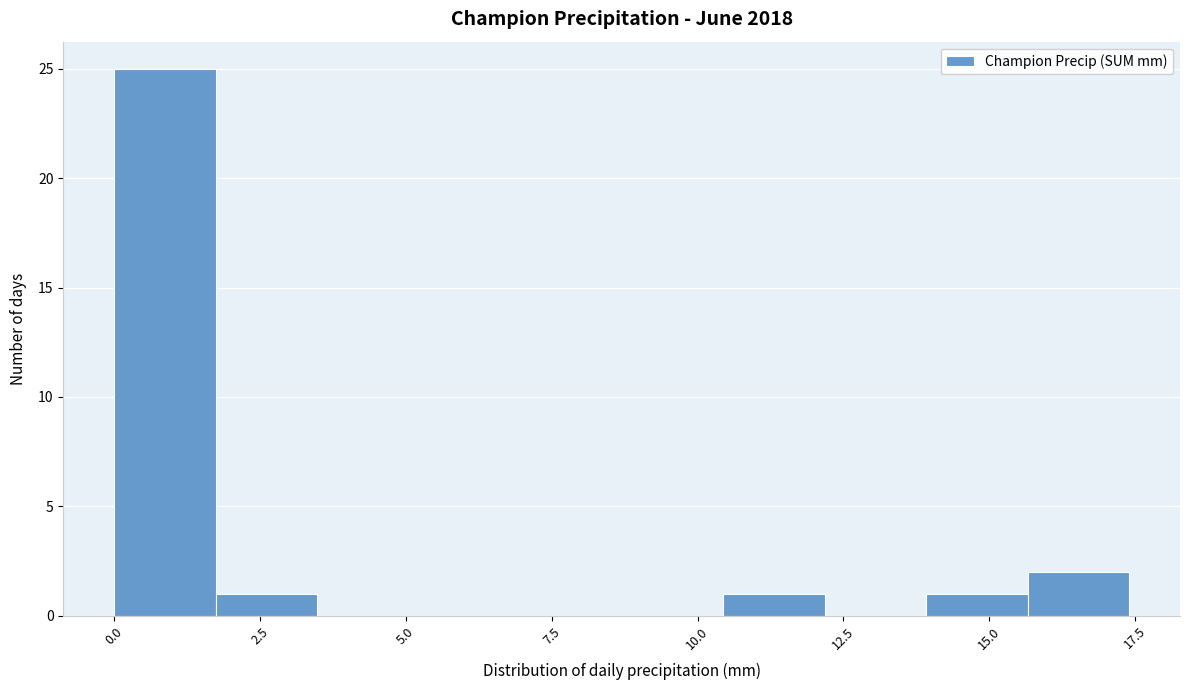

Around what value on the x-axis is the tallest bar? Give the approximate position of its centre, as read against the axis.

1.0